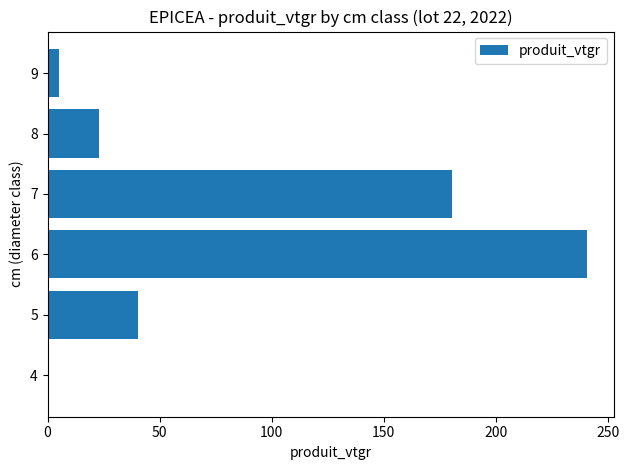

What is the ratio of the value at 7 to the value at 6?

0.8